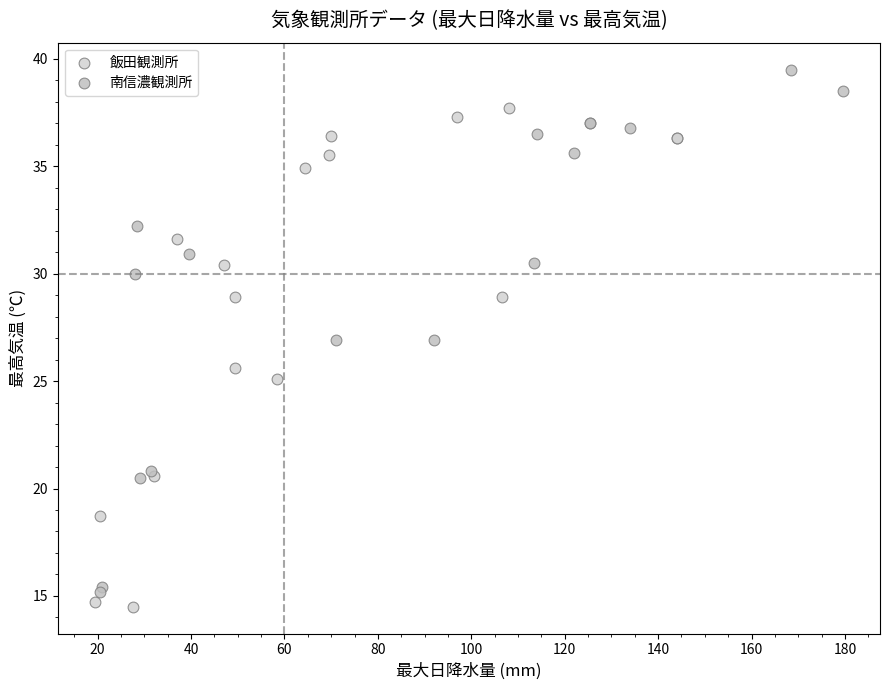

Which series reaches the maximum Y coordinate?

南信濃観測所